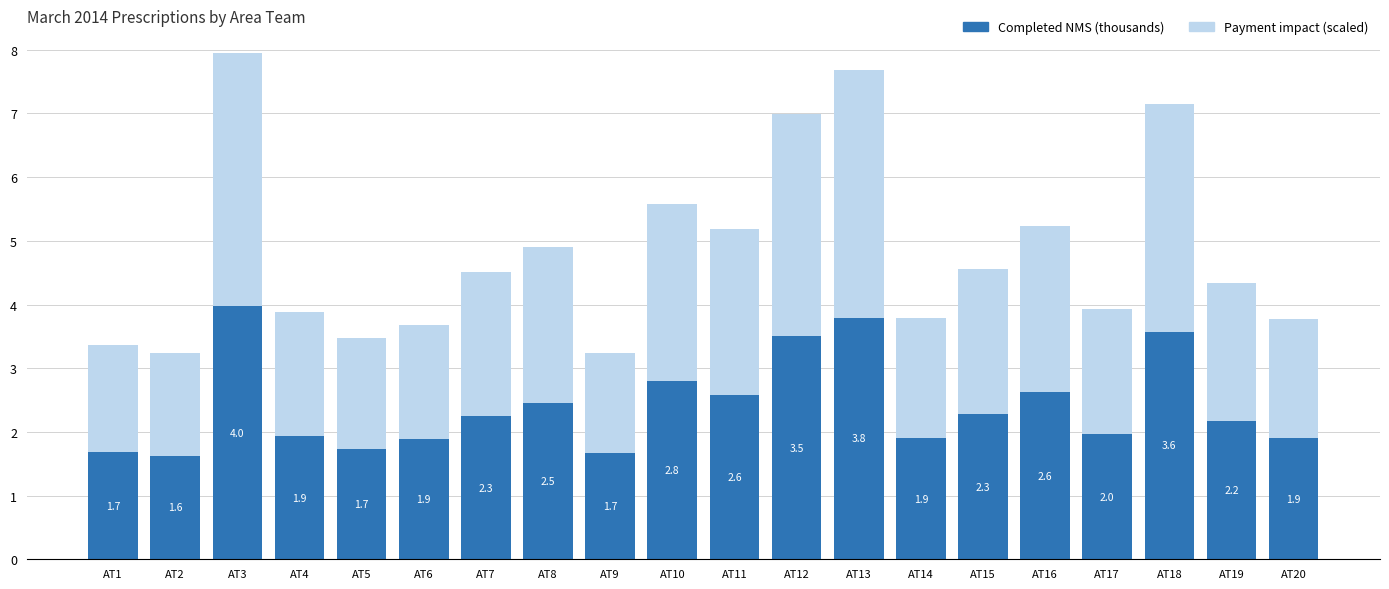

At which label does Completed NMS (thousands) reach its peak?

AT3